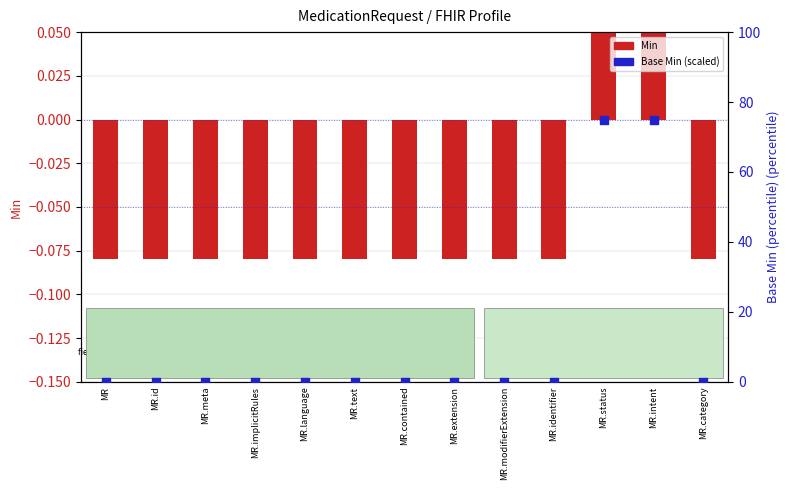

Which series reaches the minimum Y coordinate?

Min